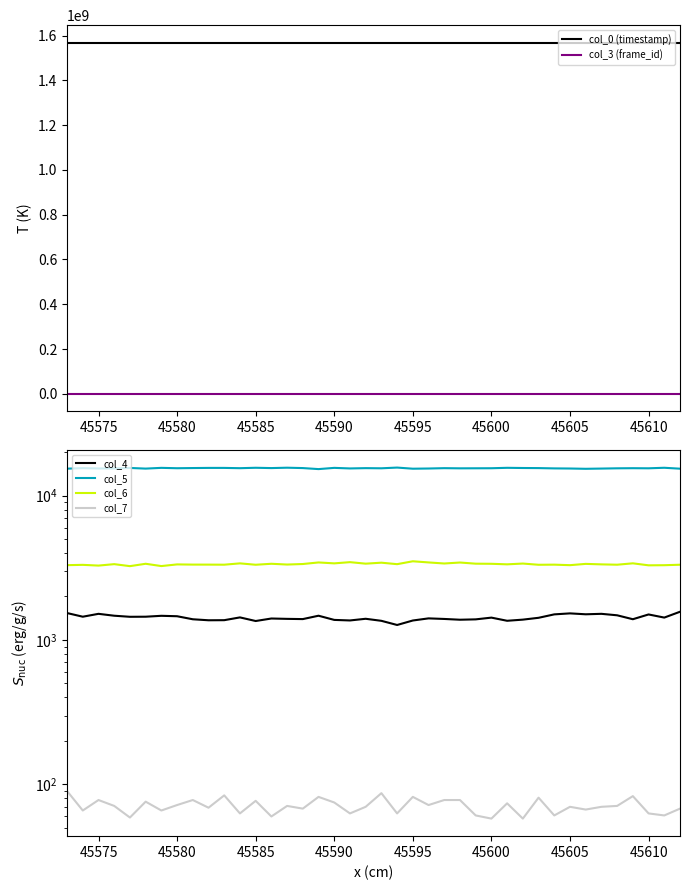

True or false: col_0 (timestamp) and col_3 (frame_id) cross at least once.

False